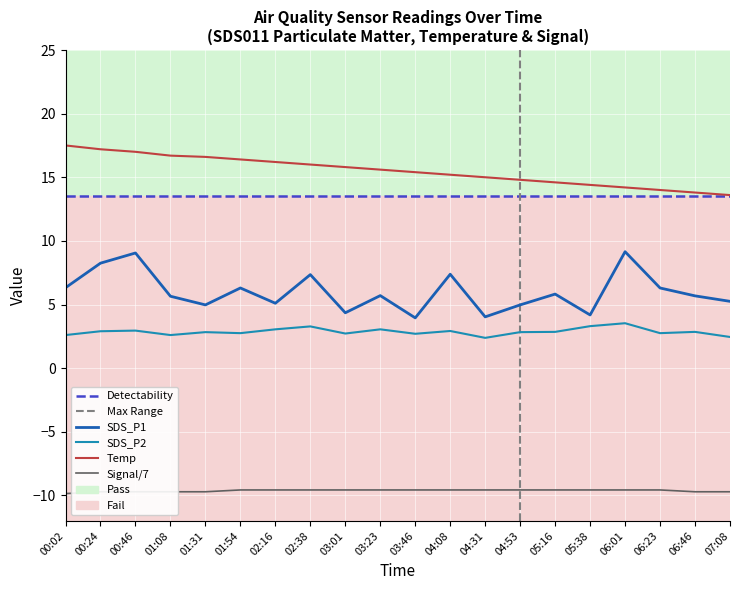

How many lines are shown in the chart?

4